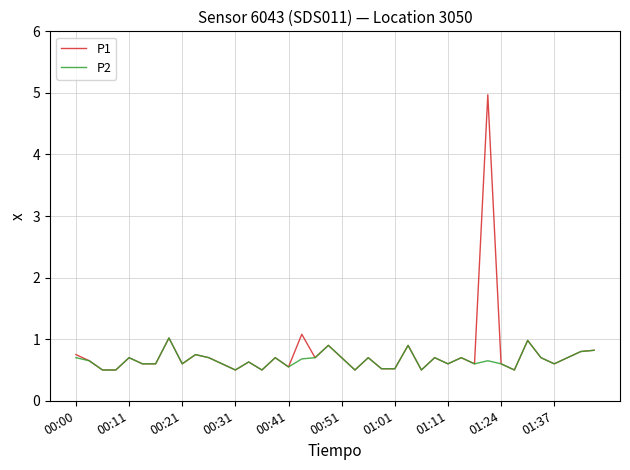

What is the maximum value for P1?

5.0